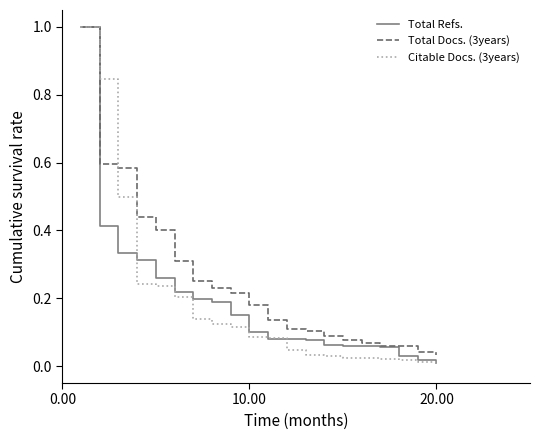

Which series has the largest total across all categories?

Total Docs. (3years)